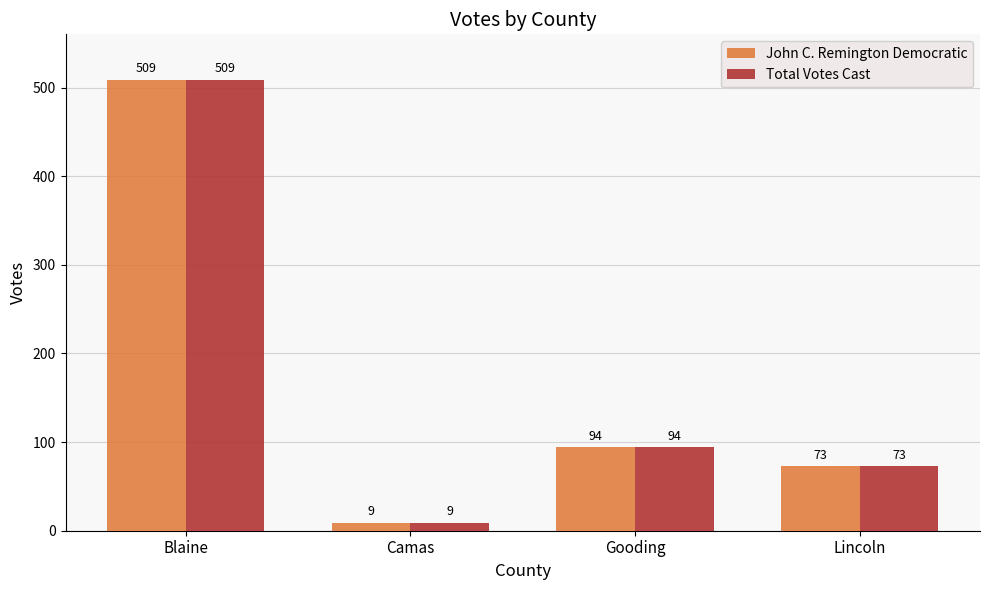

Which category has the lowest value in the John C. Remington Democratic series?

Camas